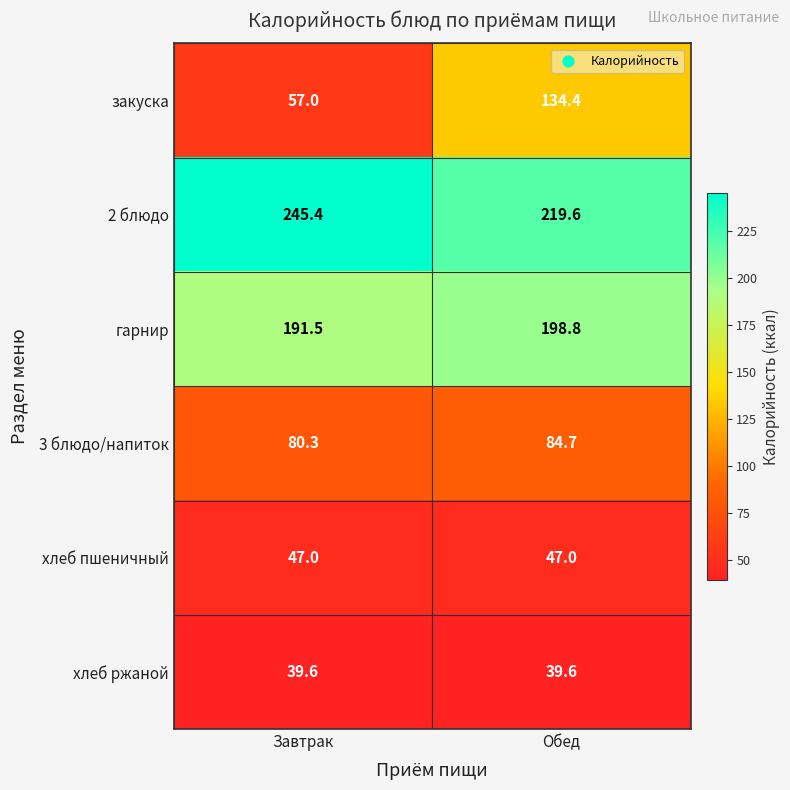

Reading left to right, what are all the values shown in this chart?

закуска: Завтрак=57.0	Обед=134.4
2 блюдо: Завтрак=245.4	Обед=219.6
гарнир: Завтрак=191.5	Обед=198.8
3 блюдо/напиток: Завтрак=80.3	Обед=84.7
хлеб пшеничный: Завтрак=47.0	Обед=47.0
хлеб ржаной: Завтрак=39.6	Обед=39.6